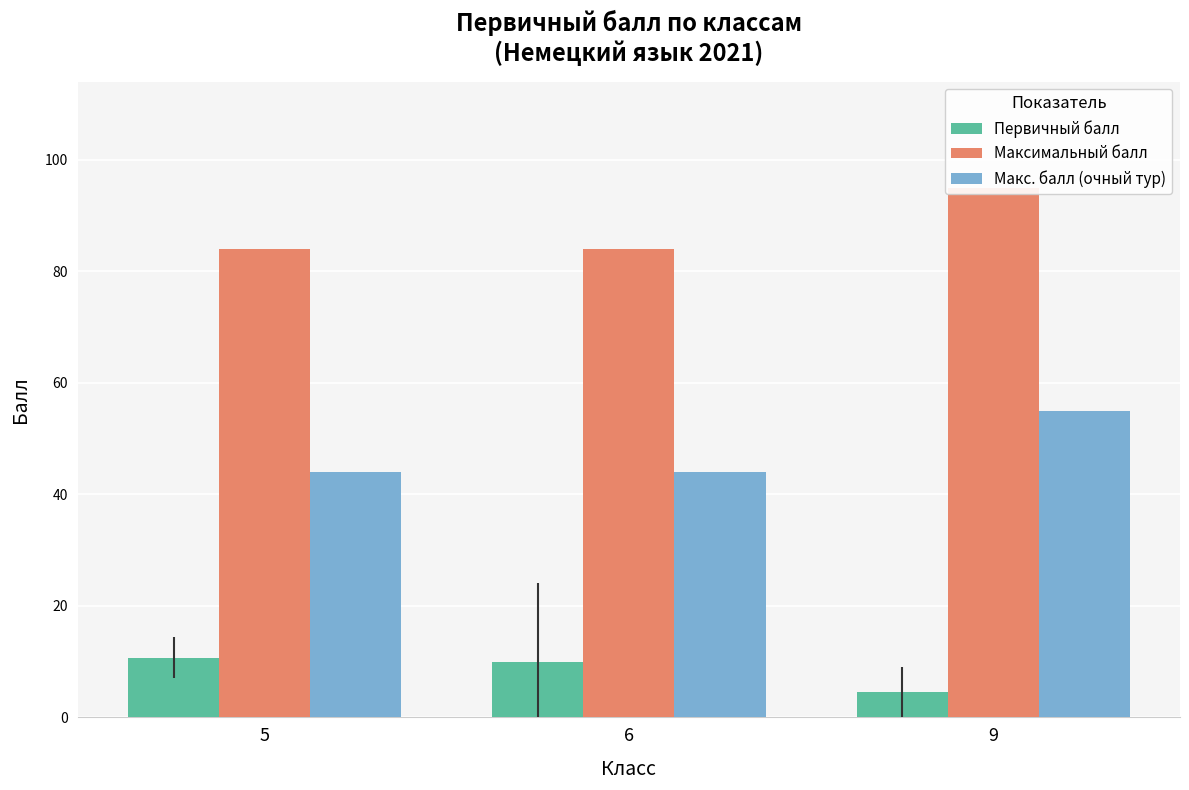

What is the sum of all Макс. балл (очный тур) values?

143.0